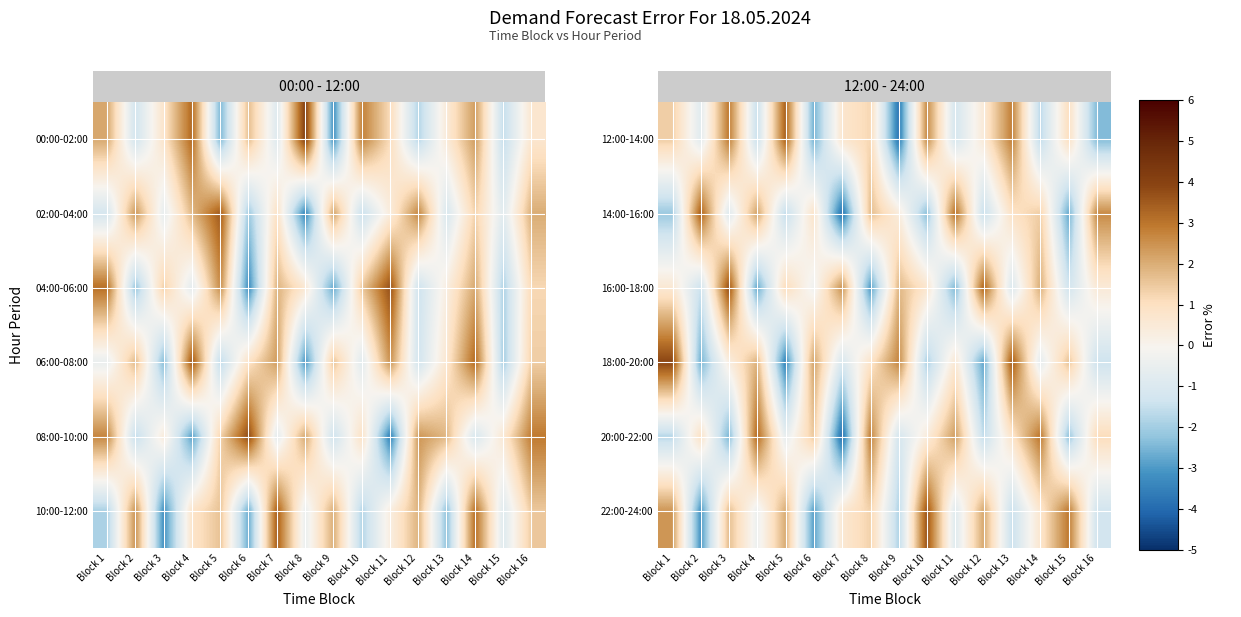

How many values in the row_0 series are below 0?

7